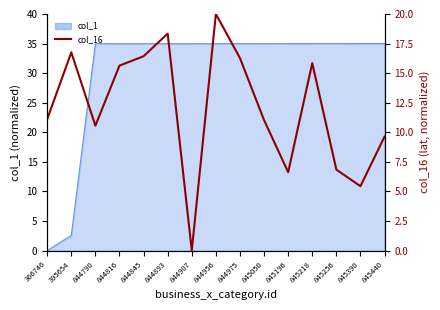

List the labels in order of value, largest first.

844956, 844893, 395654, 844845, 844975, 845218, 844816, 366746, 845050, 844790, 845440, 845256, 845196, 845390, 844907